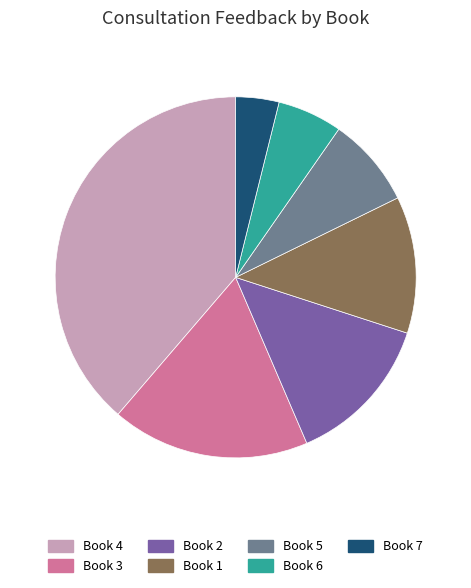

Rank the categories by value from highest to lowest.

Book 4, Book 3, Book 2, Book 1, Book 5, Book 6, Book 7